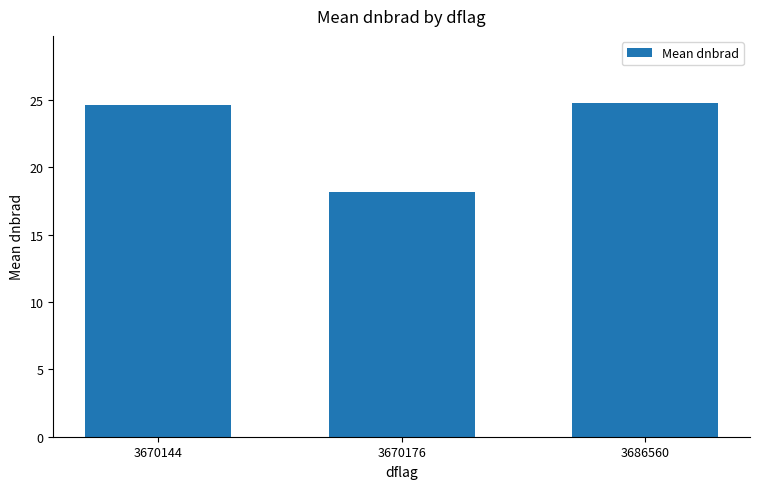

What is the sum of the values at 3686560 and 3670144?

49.5